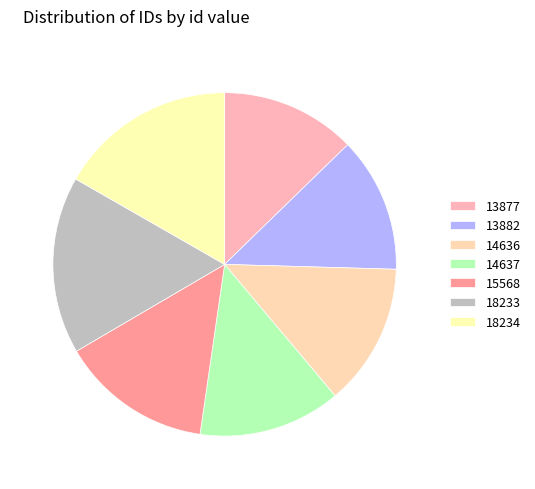

How many segments does this pie chart have?

7